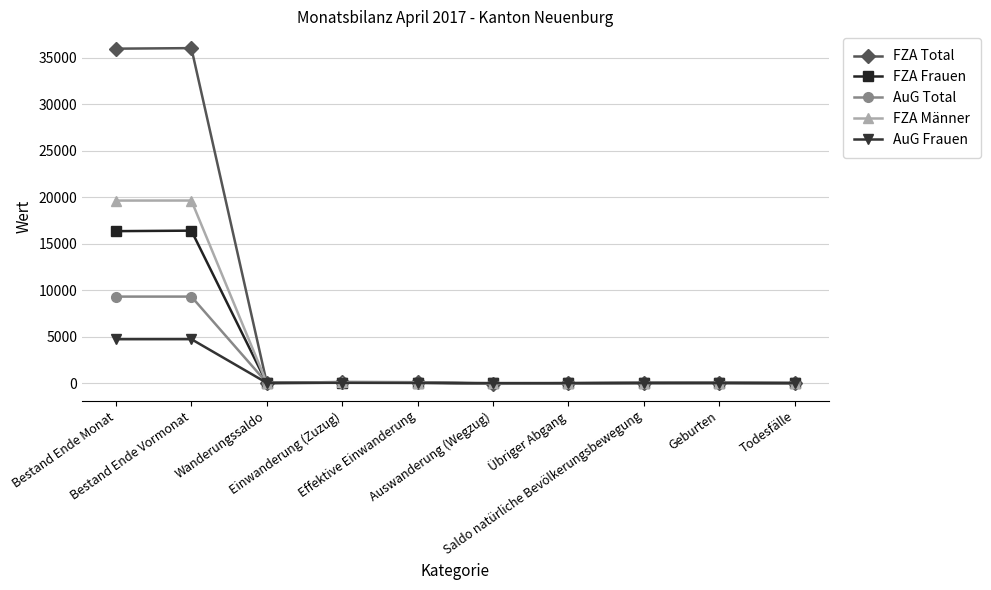

Which series has the largest total across all categories?

FZA Total